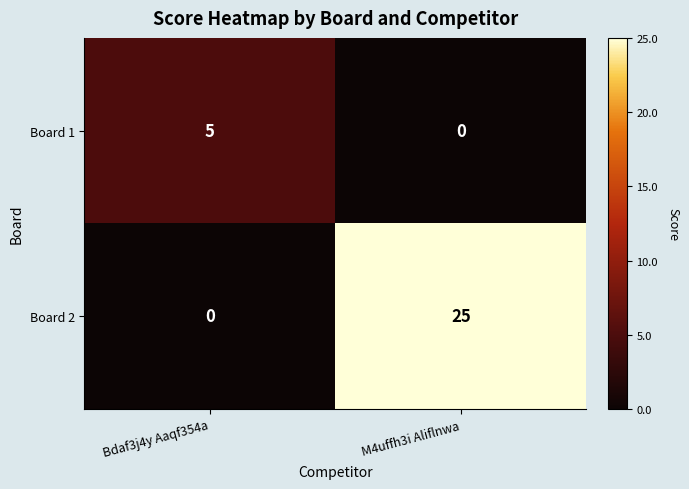

What is the highest value of the Board 1 series?

5